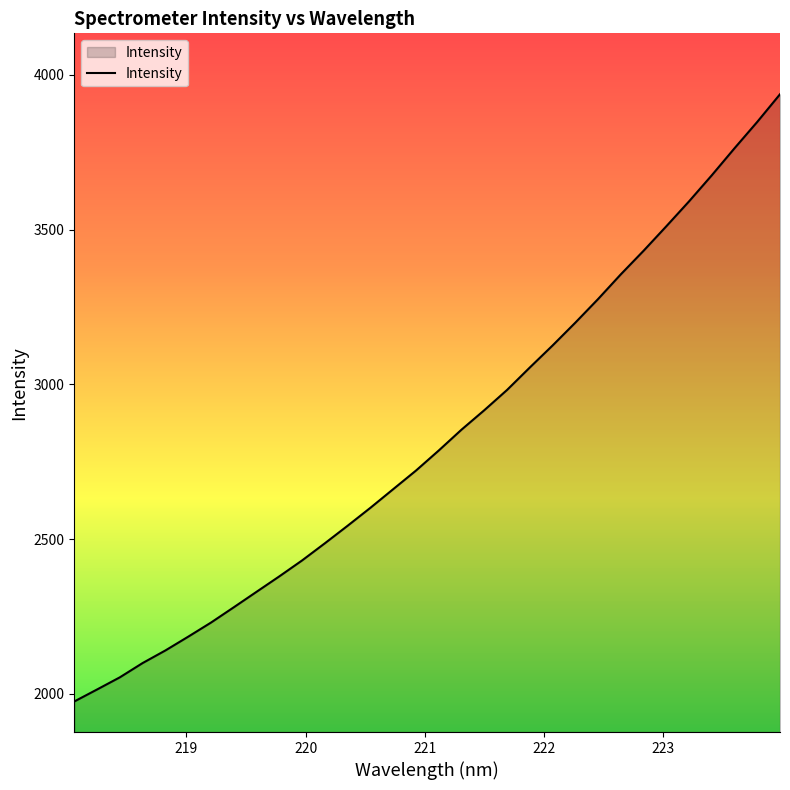

What is the minimum value shown in the chart?

1975.0